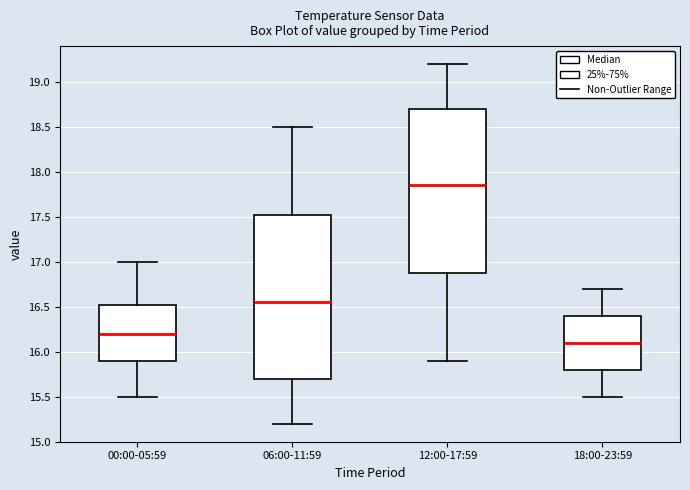

Reading left to right, transcribe this box plot: for each box, give where its median line is, the range the box spans, and where its two whiskers end, as read against the y-axis. The values are not printed on the chart, so give them approximately, as read against the axis.

00:00-05:59: median 16.20, box 15.90 to 16.55, whiskers 15.50 to 17.00
06:00-11:59: median 16.55, box 15.70 to 17.55, whiskers 15.20 to 18.50
12:00-17:59: median 17.85, box 16.90 to 18.70, whiskers 15.90 to 19.20
18:00-23:59: median 16.10, box 15.80 to 16.40, whiskers 15.50 to 16.70